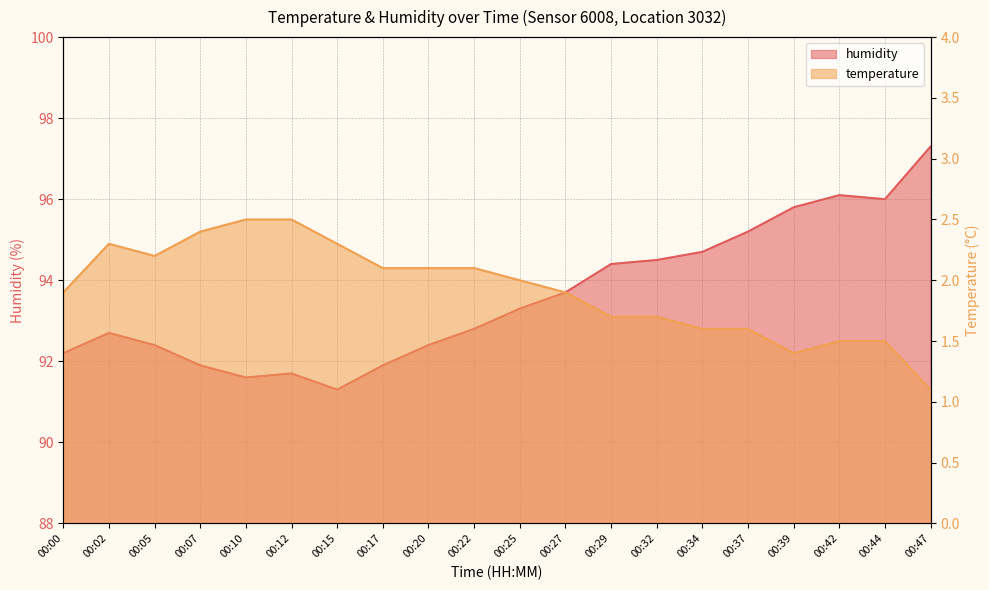

Where does the temperature series first go above 2?

00:02